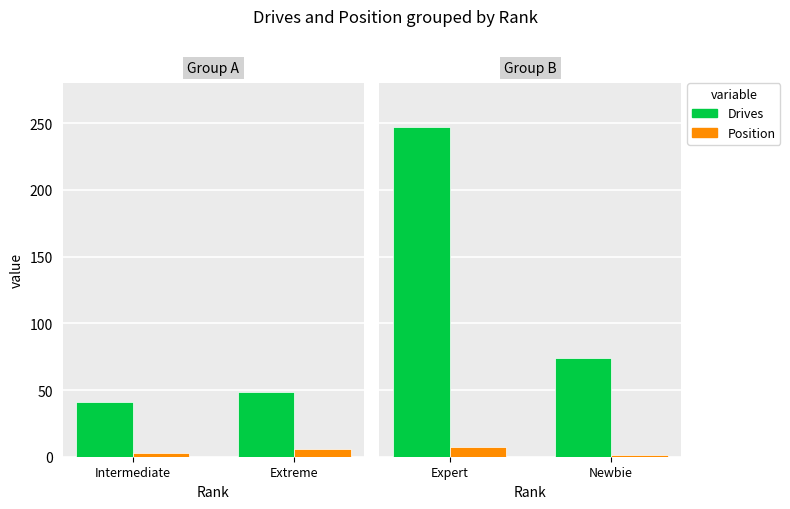

Between Expert and Newbie, which series saw the biggest shift?

Drives